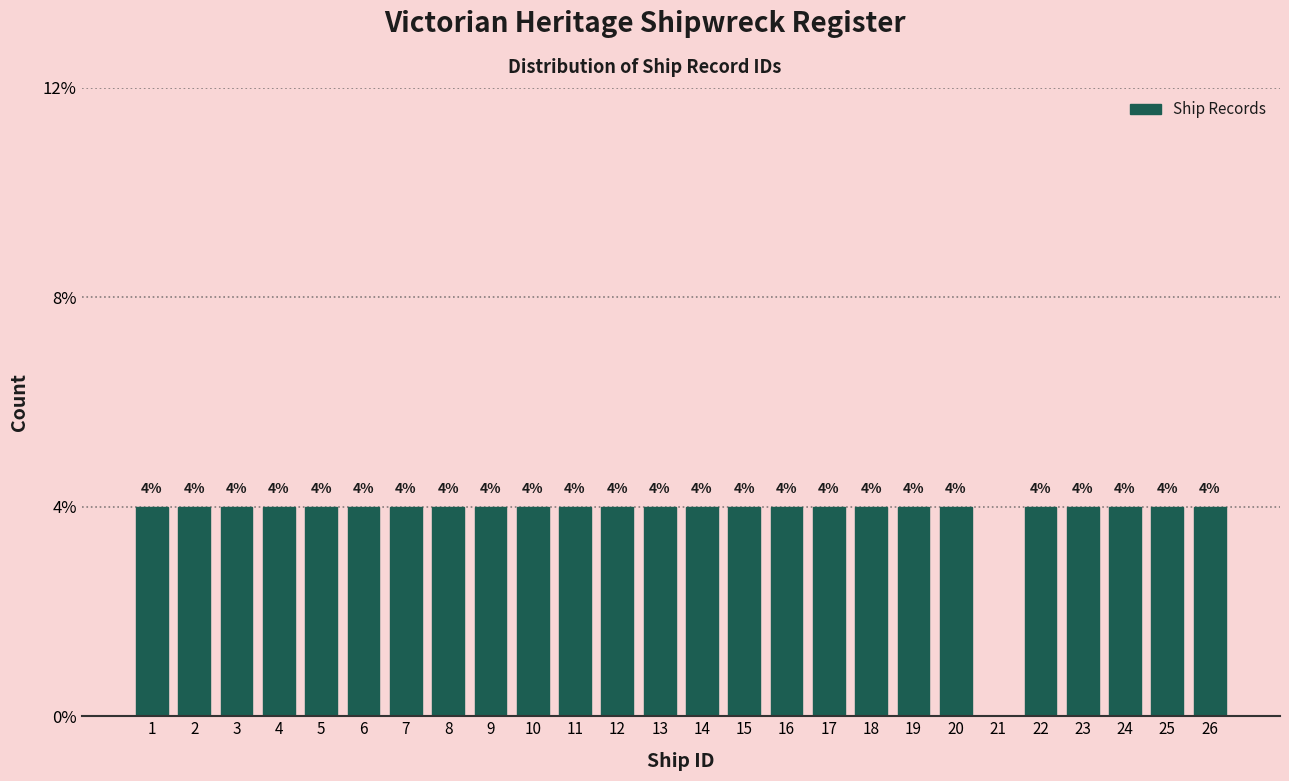

Are the bars horizontal?

No